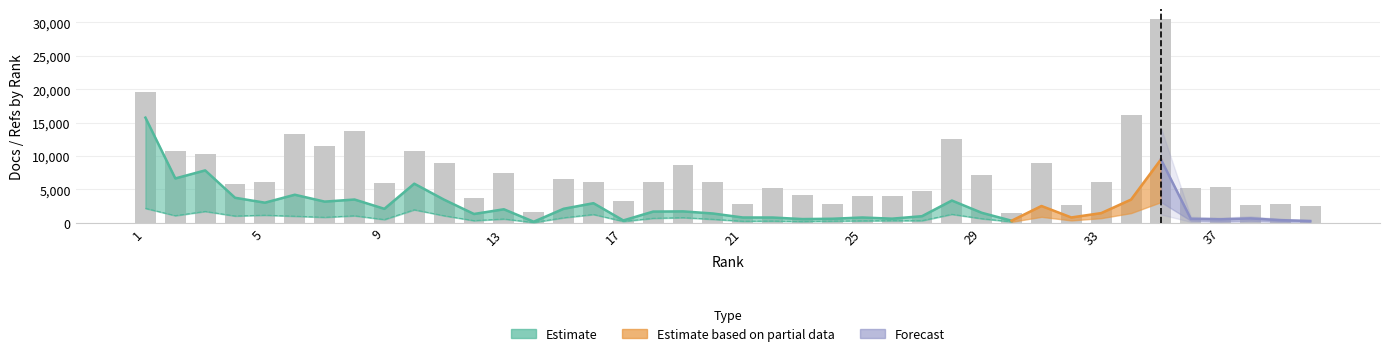

Are the bars horizontal?

No